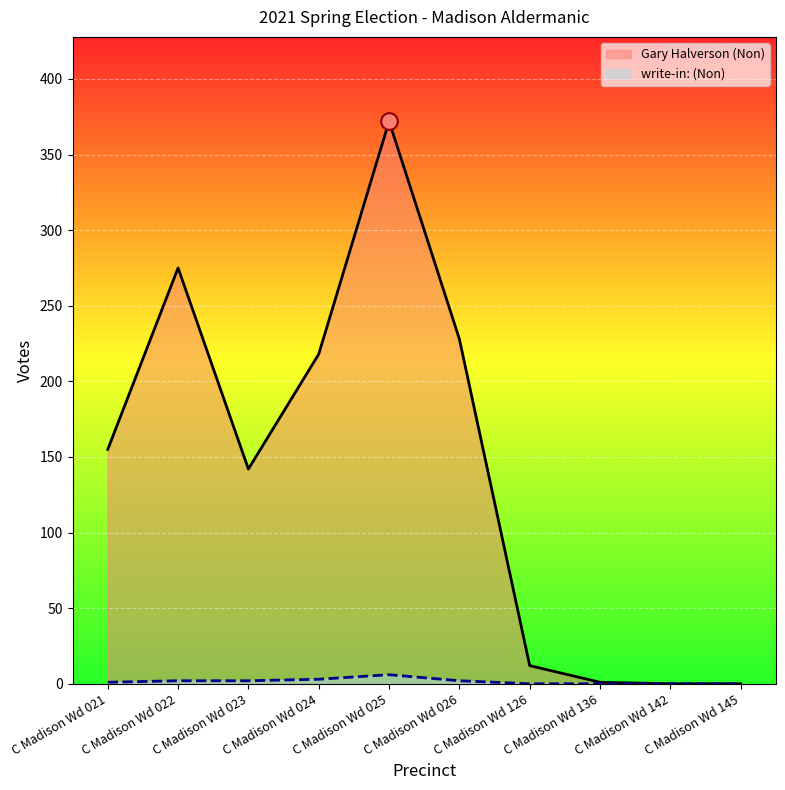

Rank the categories by write-in: (Non) value from lowest to highest.

C Madison Wd 126, C Madison Wd 136, C Madison Wd 142, C Madison Wd 145, C Madison Wd 021, C Madison Wd 022, C Madison Wd 023, C Madison Wd 026, C Madison Wd 024, C Madison Wd 025